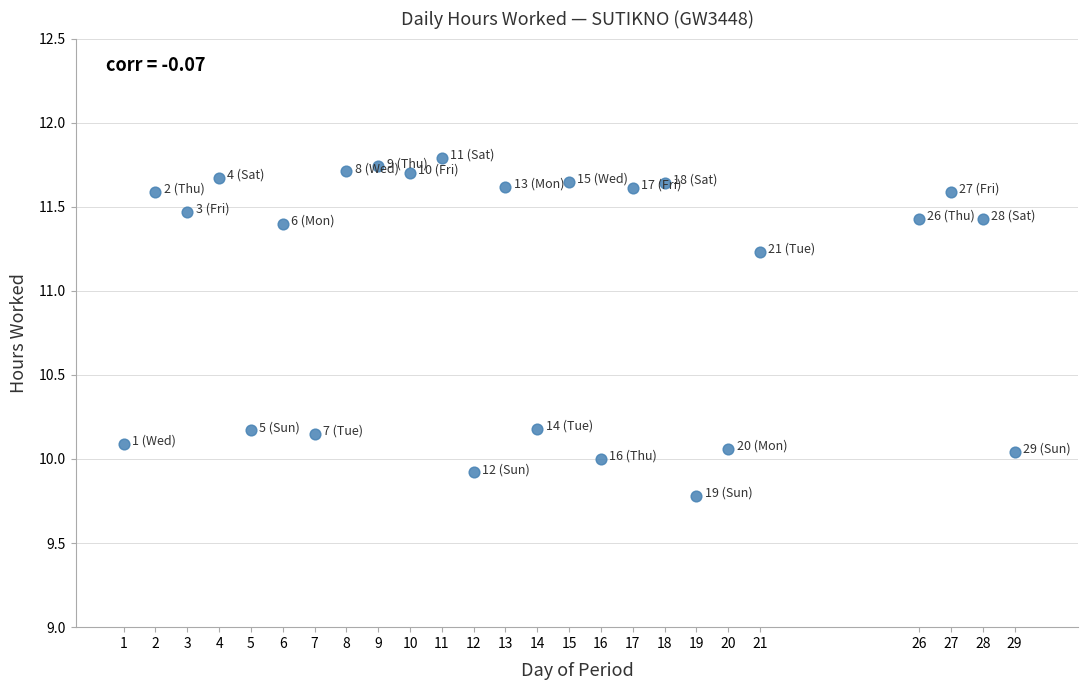

What is the range of Y values (max minus min)?

2.0